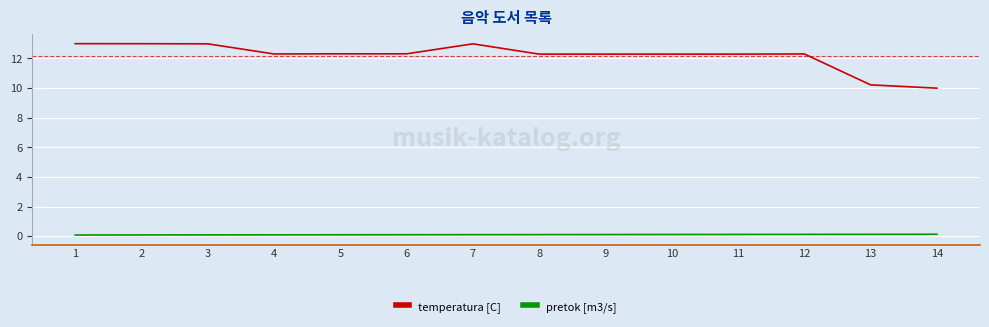

True or false: temperatura [C] has a value of 10.2 at 13.

True